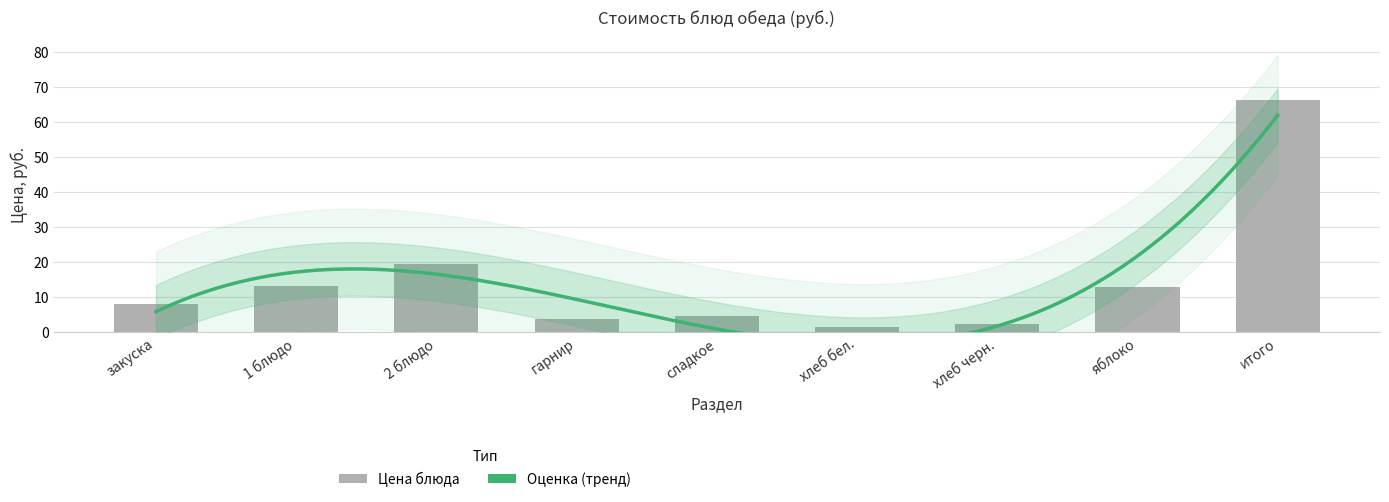

What is the ratio of the value at сладкое to the value at 1 блюдо?

0.3